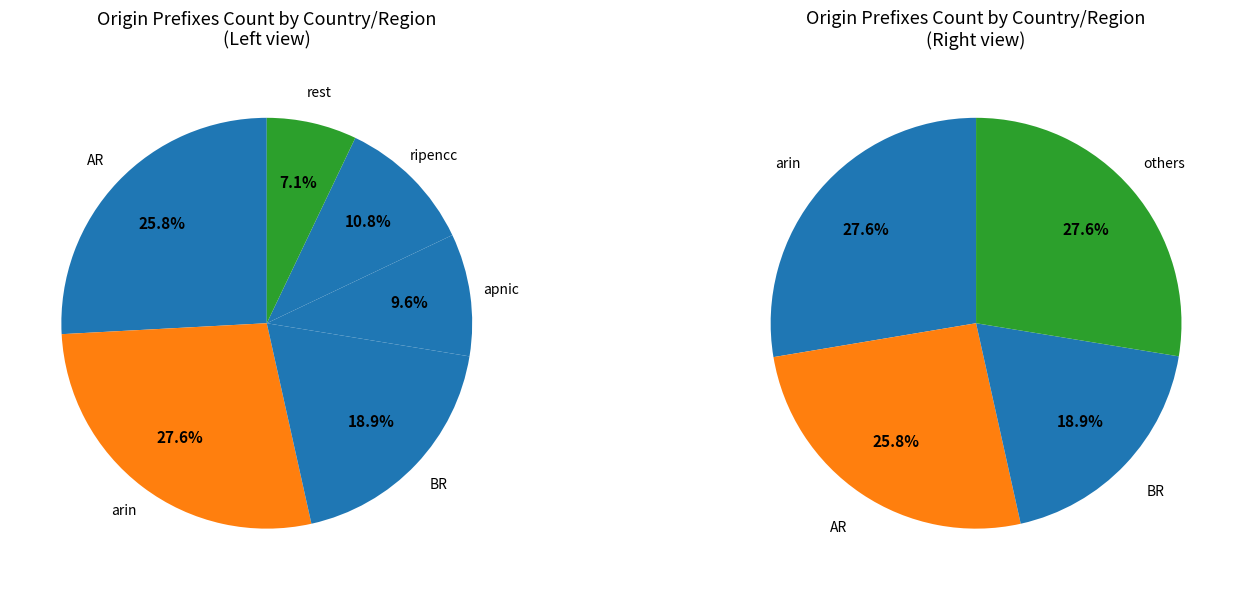

To the nearest percent, what is the combined percentage of NI and afrinic?

2%